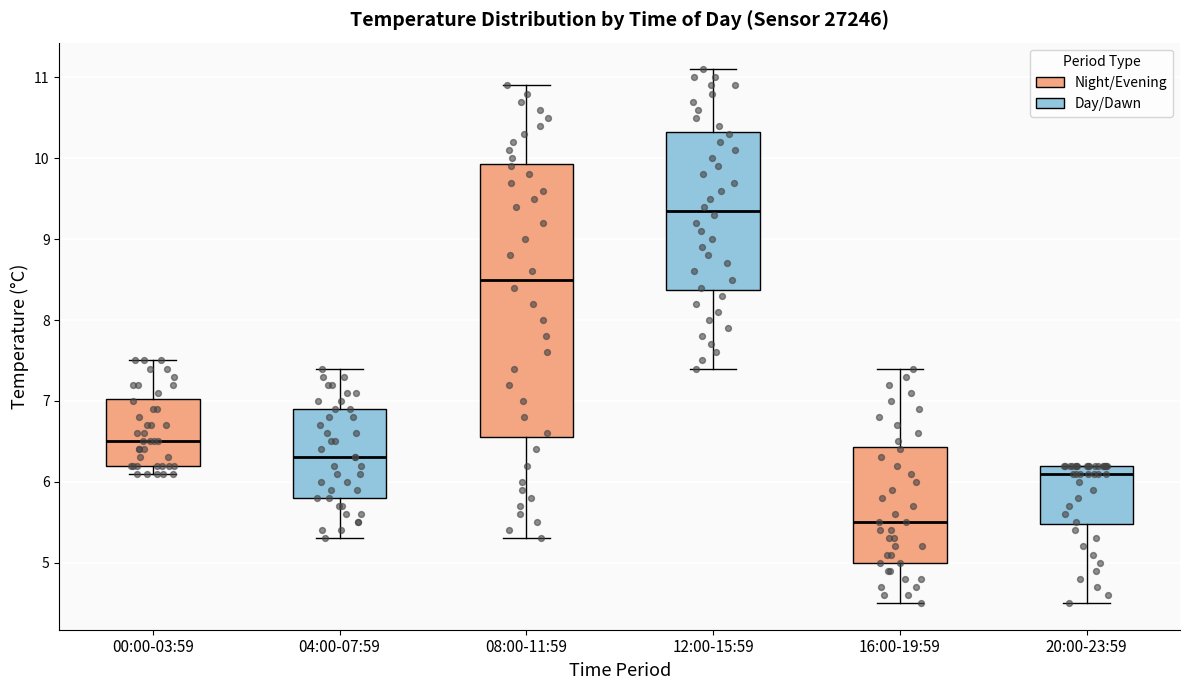

Reading left to right, transcribe this box plot: for each box, give where its median line is, the range the box spans, and where its two whiskers end, as read against the y-axis. The values are not printed on the chart, so give them approximately, as read against the axis.

00:00-03:59: median 6.5, box 6.2 to 7.0, whiskers 6.1 to 7.5
04:00-07:59: median 6.3, box 5.8 to 6.9, whiskers 5.3 to 7.4
08:00-11:59: median 8.5, box 6.6 to 9.9, whiskers 5.3 to 10.9
12:00-15:59: median 9.4, box 8.4 to 10.3, whiskers 7.4 to 11.1
16:00-19:59: median 5.5, box 5.0 to 6.4, whiskers 4.5 to 7.4
20:00-23:59: median 6.1, box 5.5 to 6.2, whiskers 4.5 to 6.2